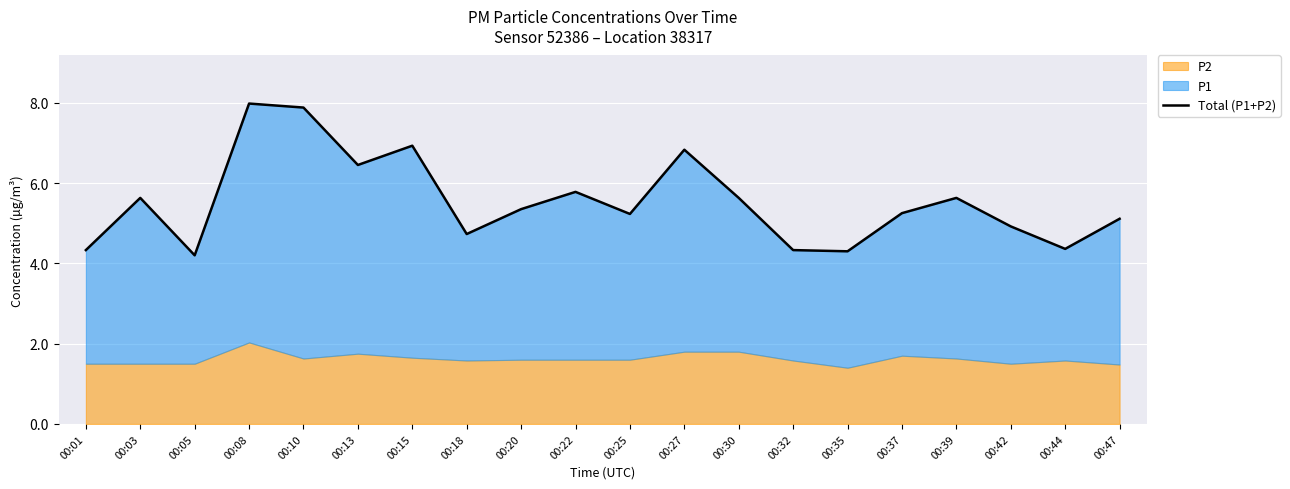

What is the difference between the maximum and minimum values?

3.8